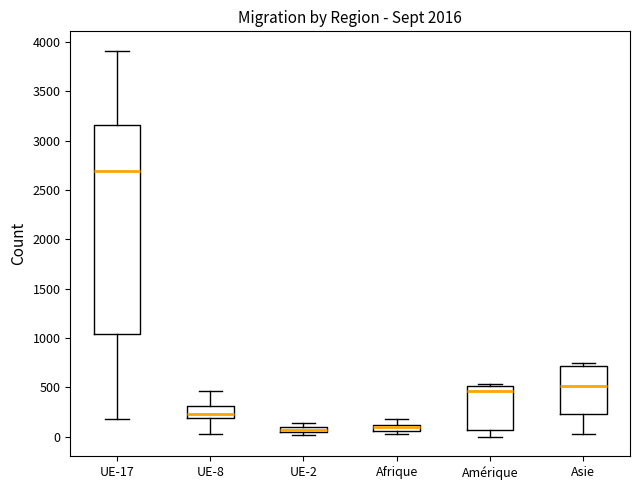

Which box is the tallest, from its lower edge to its upper edge?

UE-17